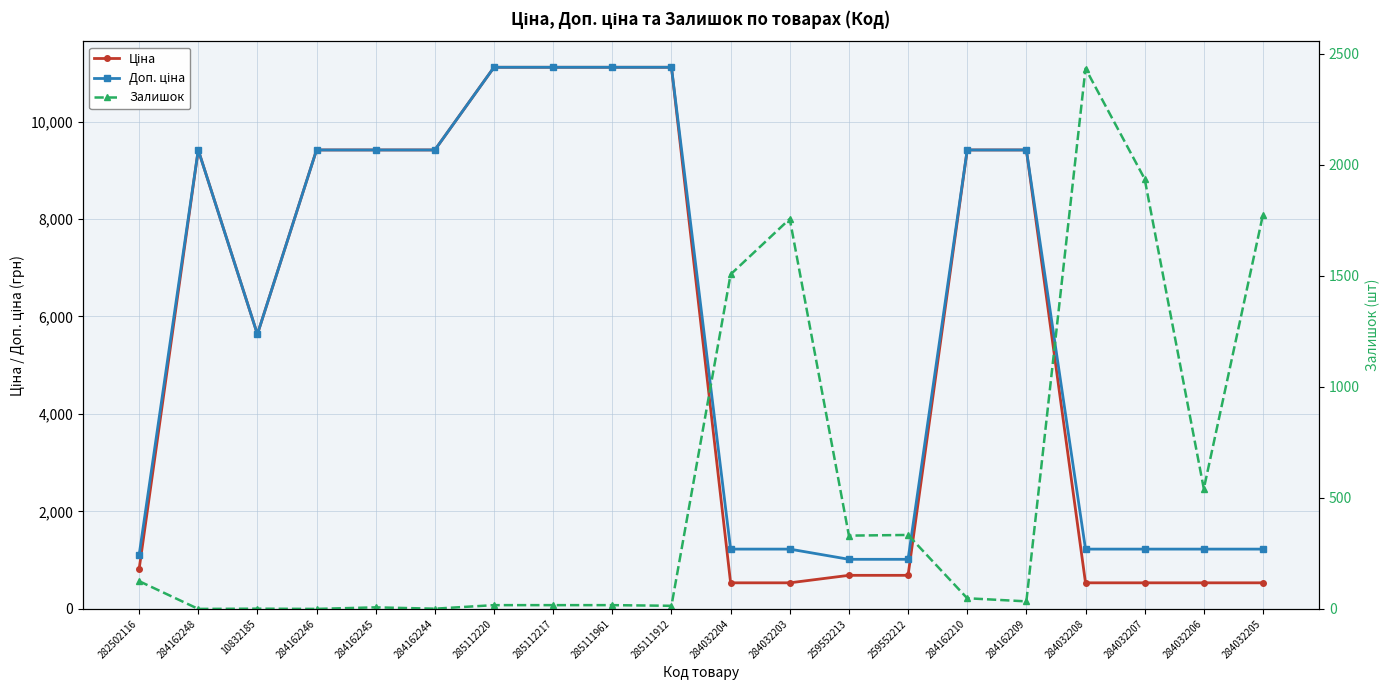

What is the value of the Доп. ціна point at the 20th from the left?

1227.2